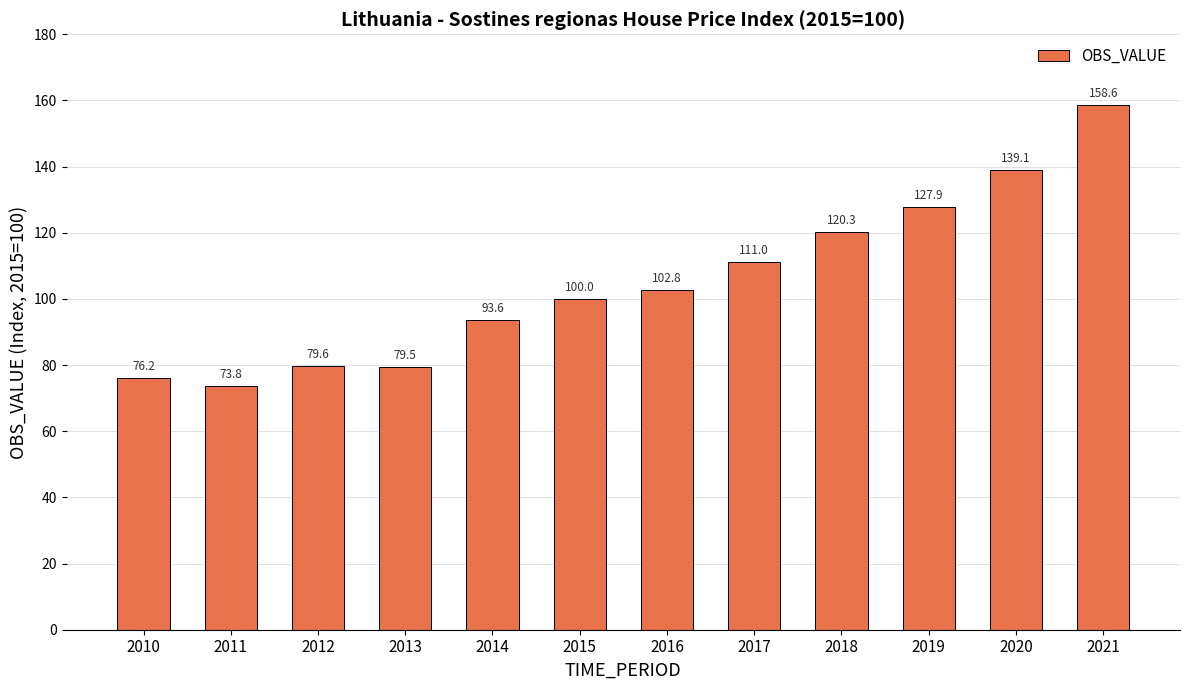

Which has a higher value, 2012 or 2017?

2017